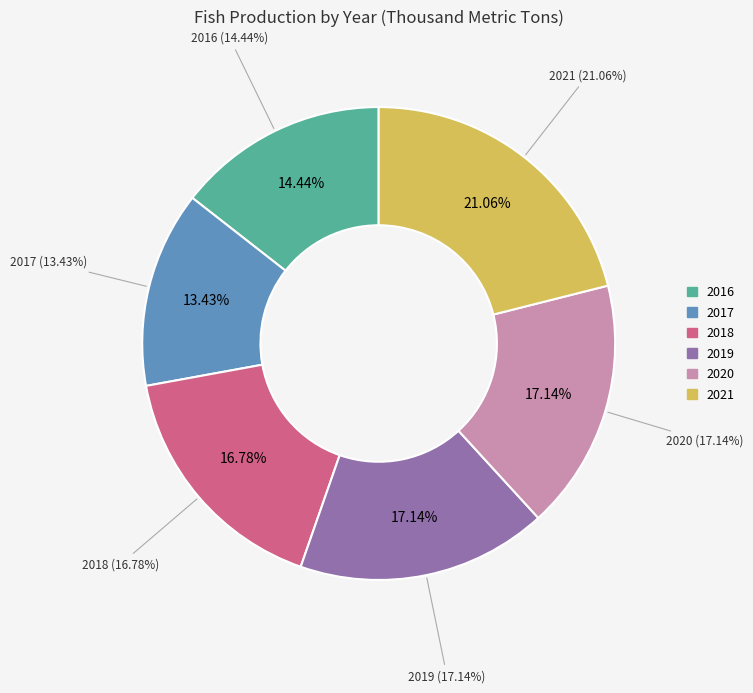

How many slices are in this pie chart?

6